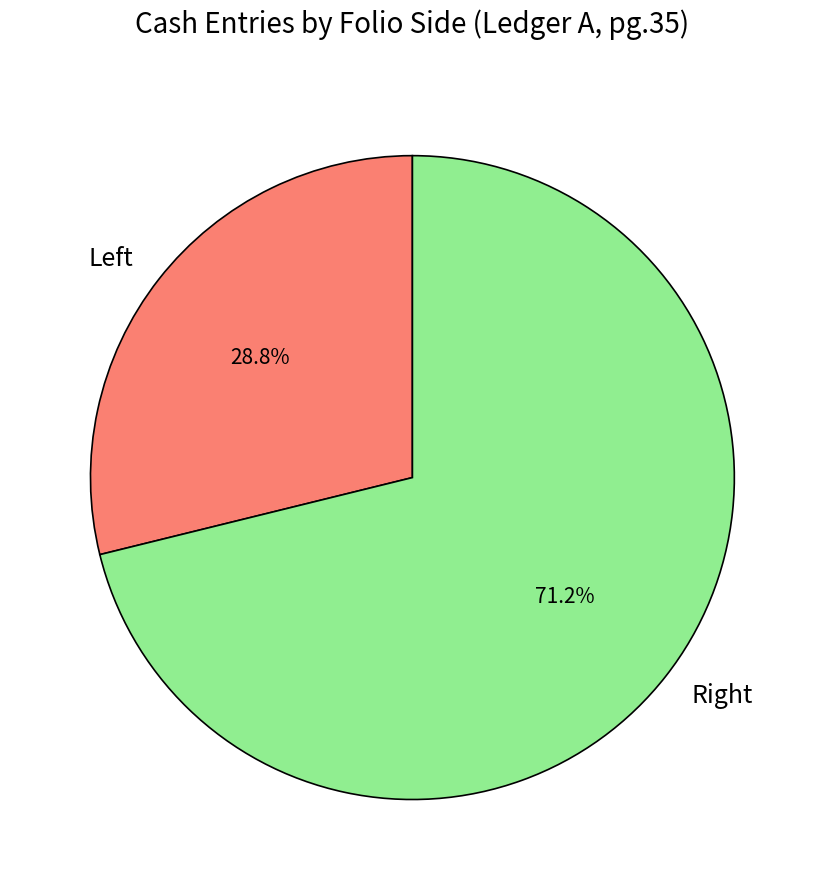

Which slice represents more than half of the pie?

Right